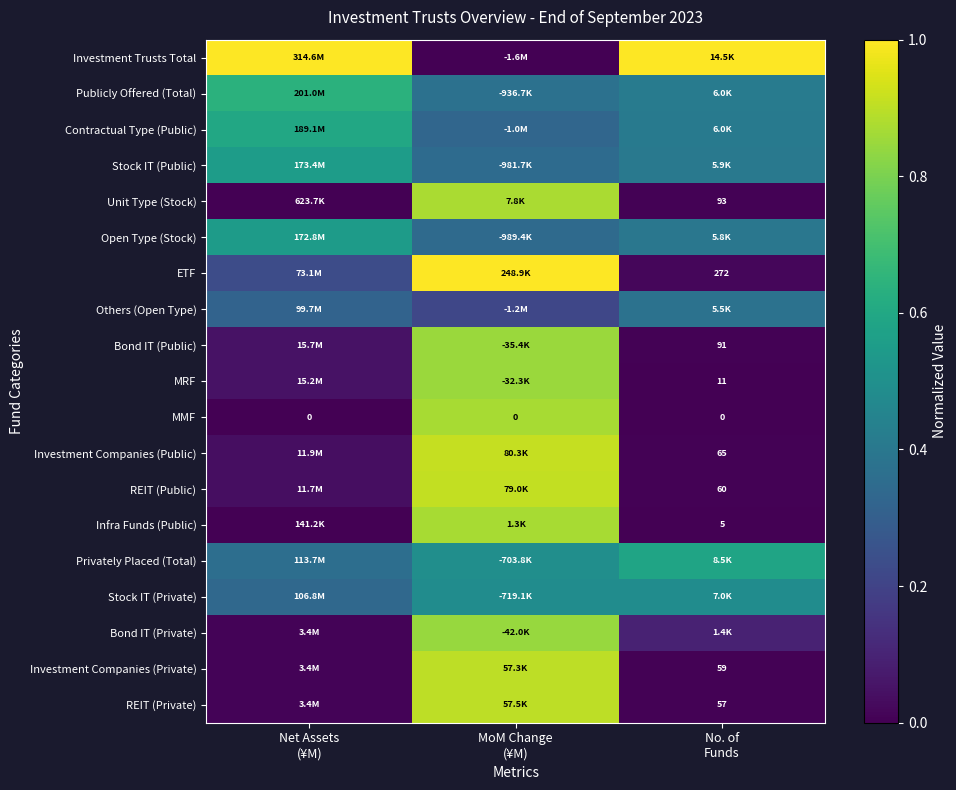

At MoM Change (¥M), list the series in order from smallest to largest.

Investment Trusts Total, Others (Open Type), Contractual Type (Public), Open Type (Stock), Stock IT (Public), Publicly Offered (Total), Stock IT (Private), Privately Placed (Total), Bond IT (Private), Bond IT (Public), MRF, MMF, Infra Funds (Public), Unit Type (Stock), Investment Companies (Private), REIT (Private), REIT (Public), Investment Companies (Public), ETF